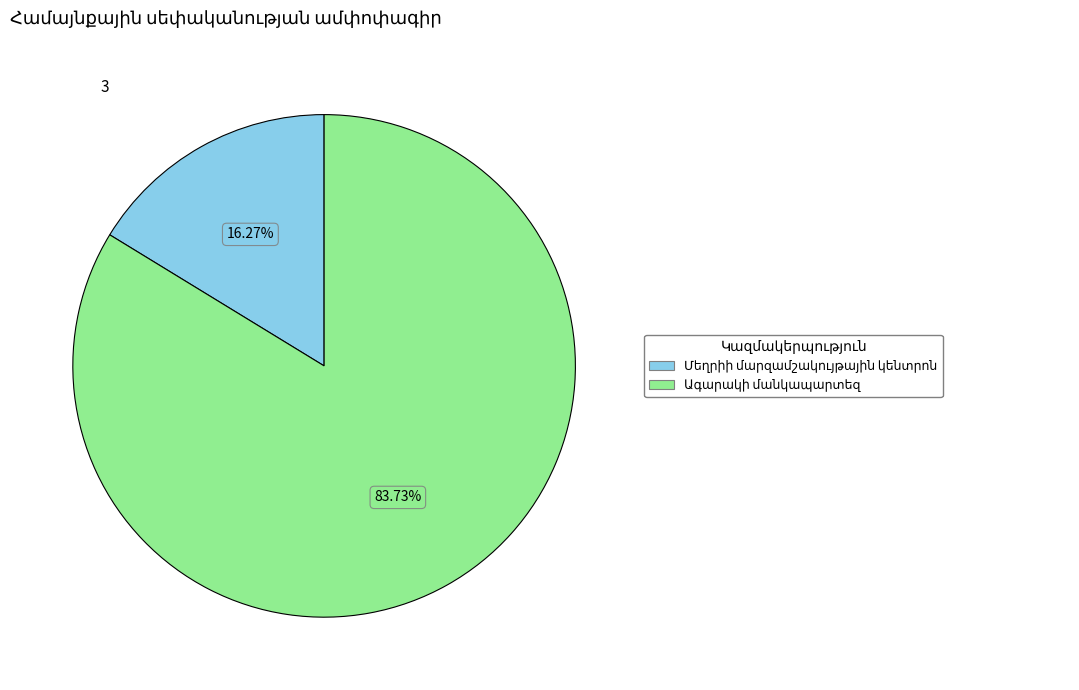

Is there any slice that represents more than half of the pie?

Yes